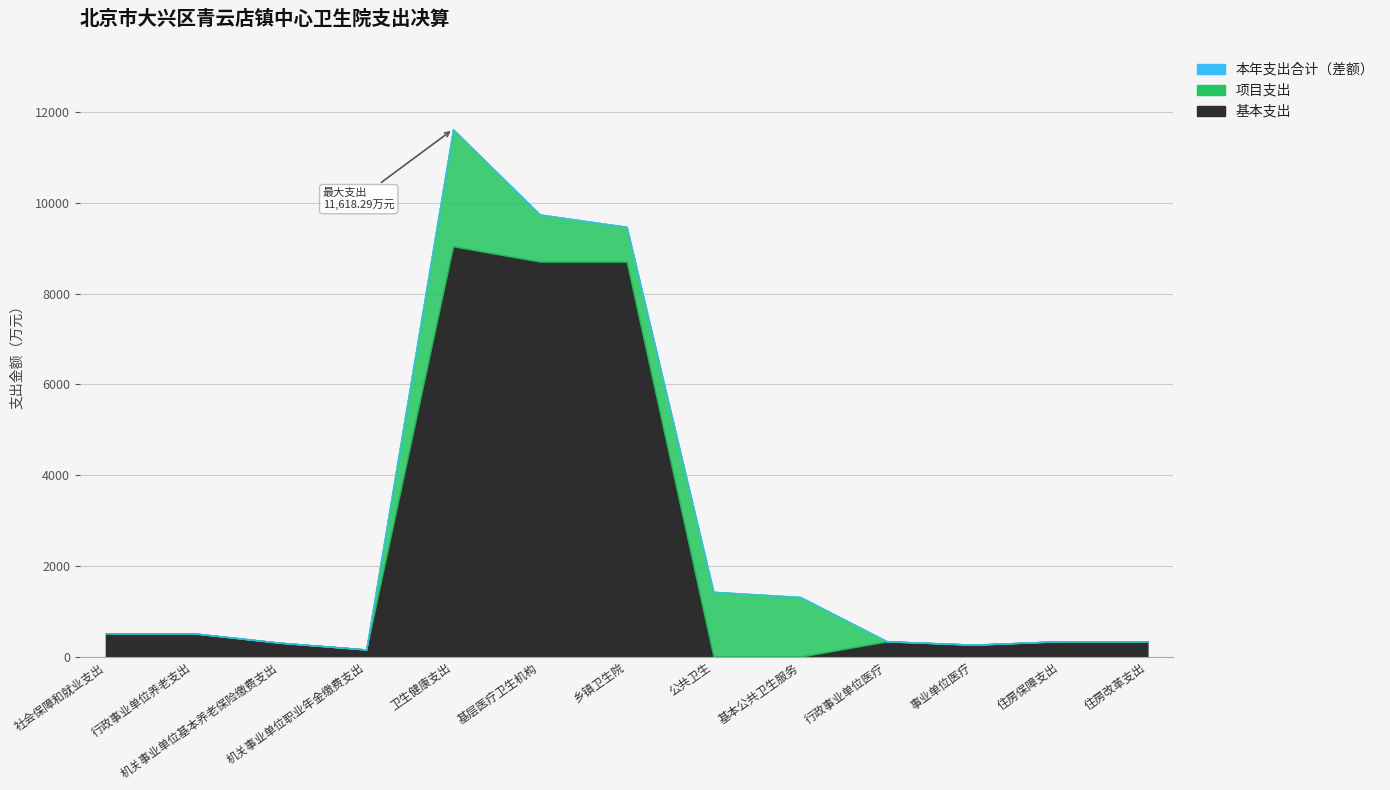

At which label does 本年支出合计 first exceed 516?

社会保障和就业支出